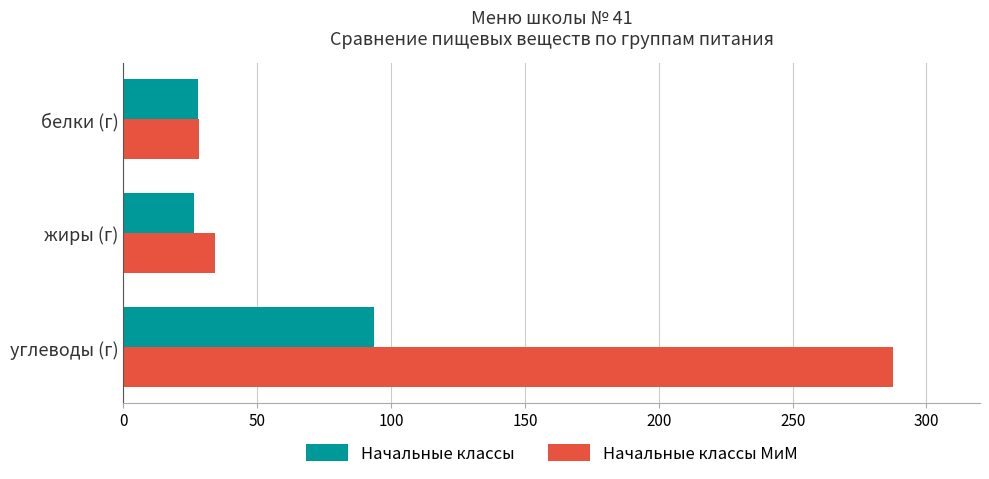

Which series has the widest spread of values?

Начальные классы МиМ